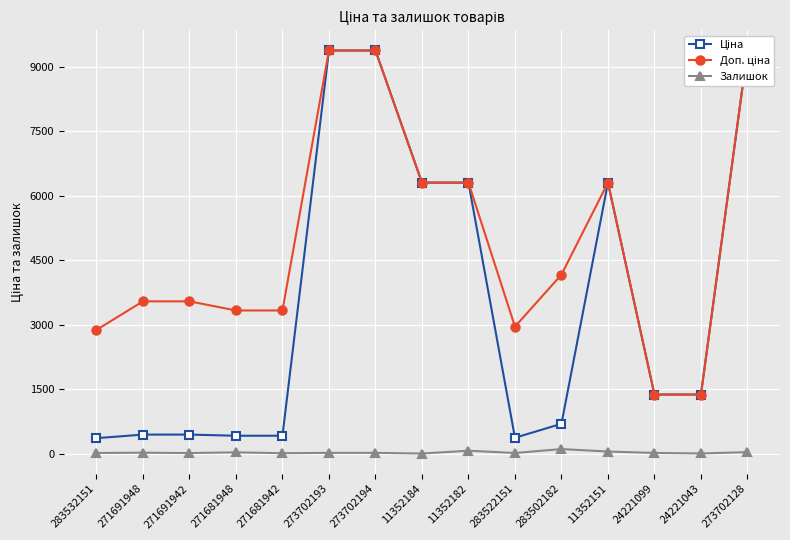

At which category does the chart reach its peak across all series?

273702193